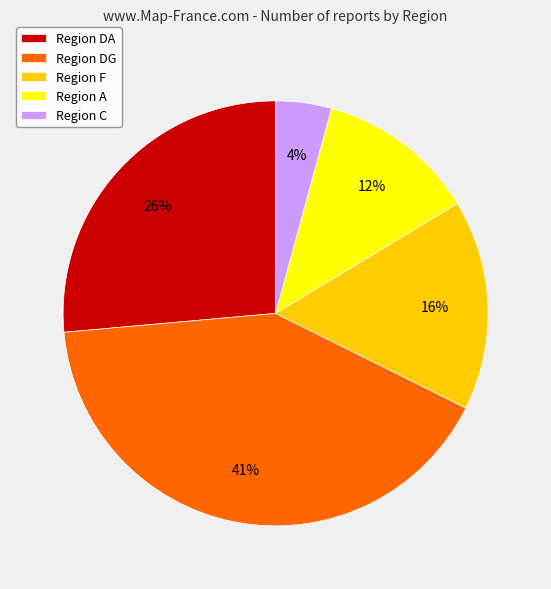

Combined, do Region DG and Region A account for over 50%?

Yes